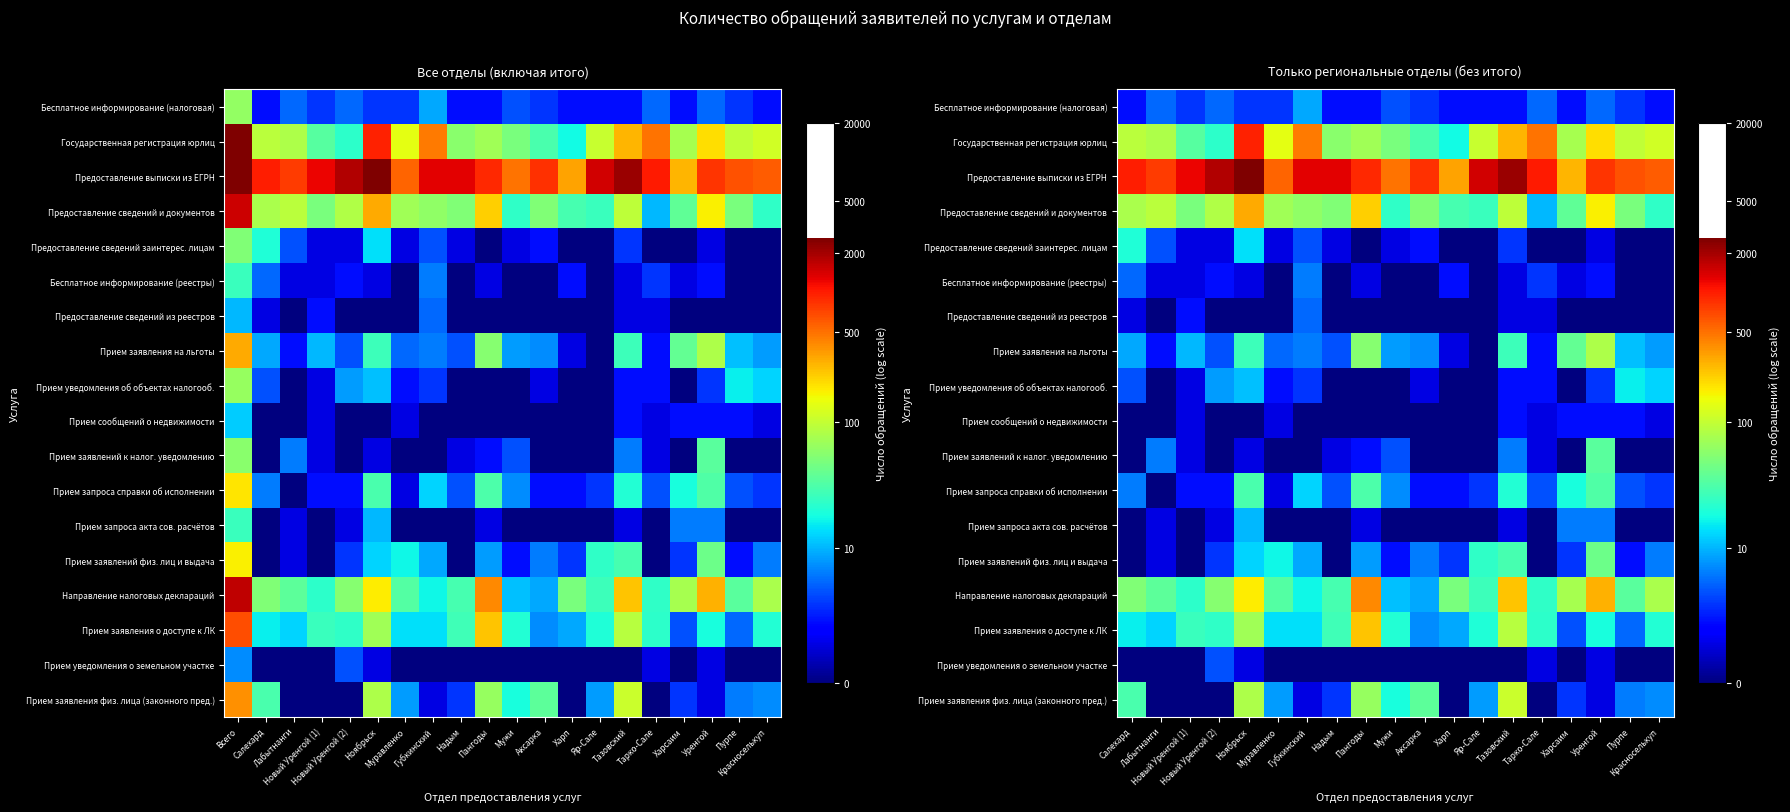

How many categories are shown in the chart?

19